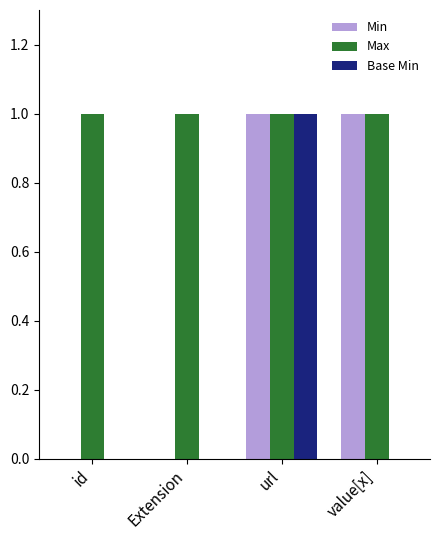

Between id and value[x], which series saw the biggest shift?

Min